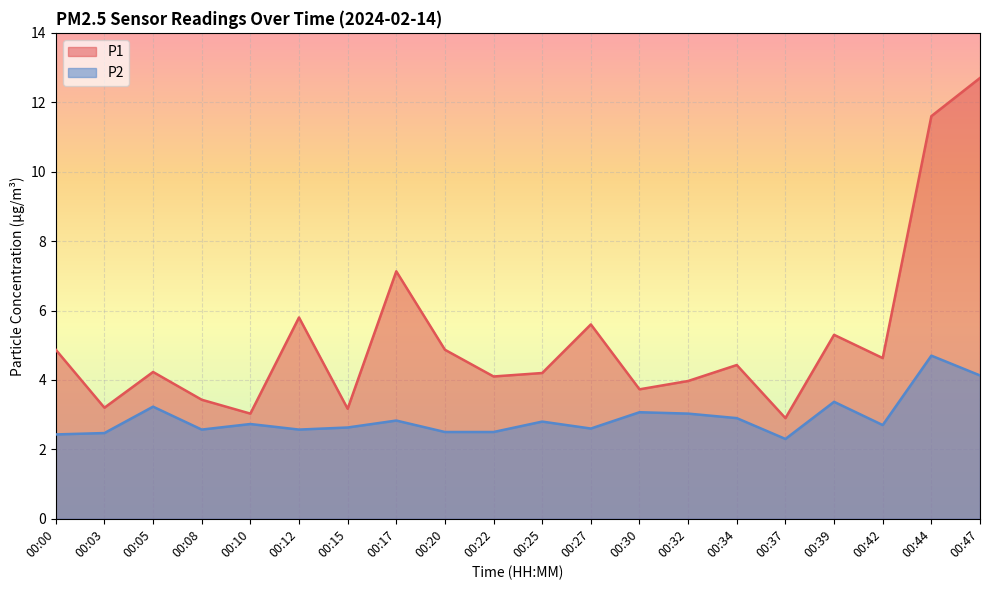

At which category does P1 reach its first local valley?

00:03